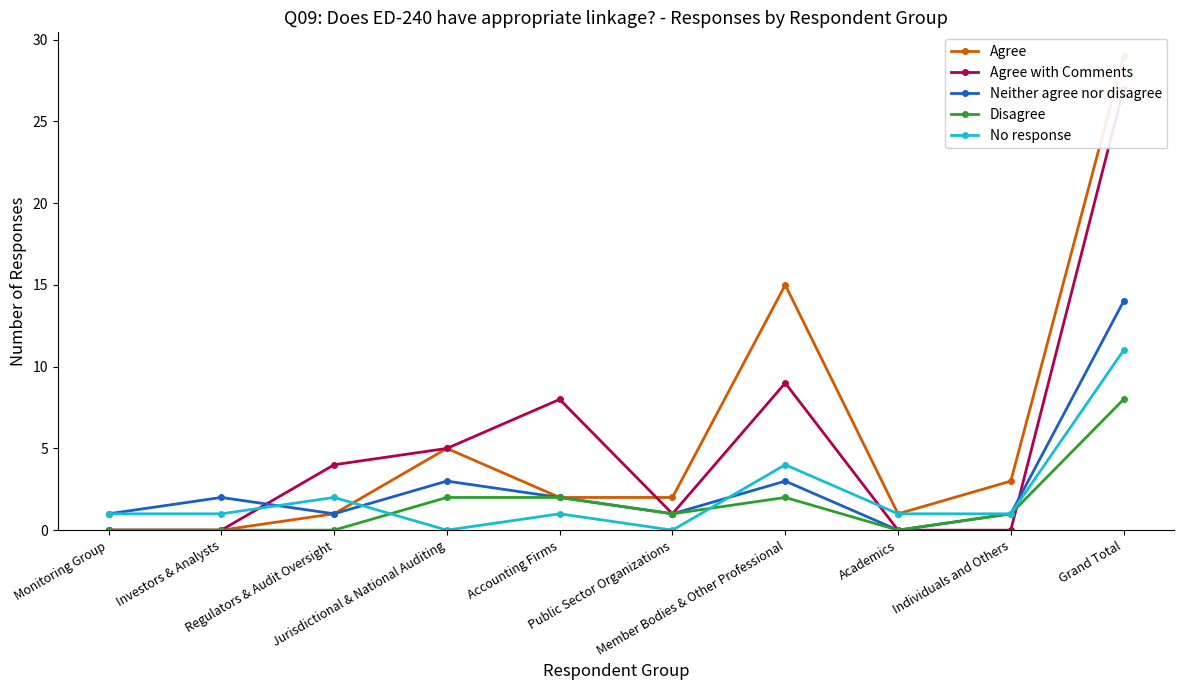

Rank the series at Academics from highest to lowest value.

Agree, No response, Agree with Comments, Neither agree nor disagree, Disagree